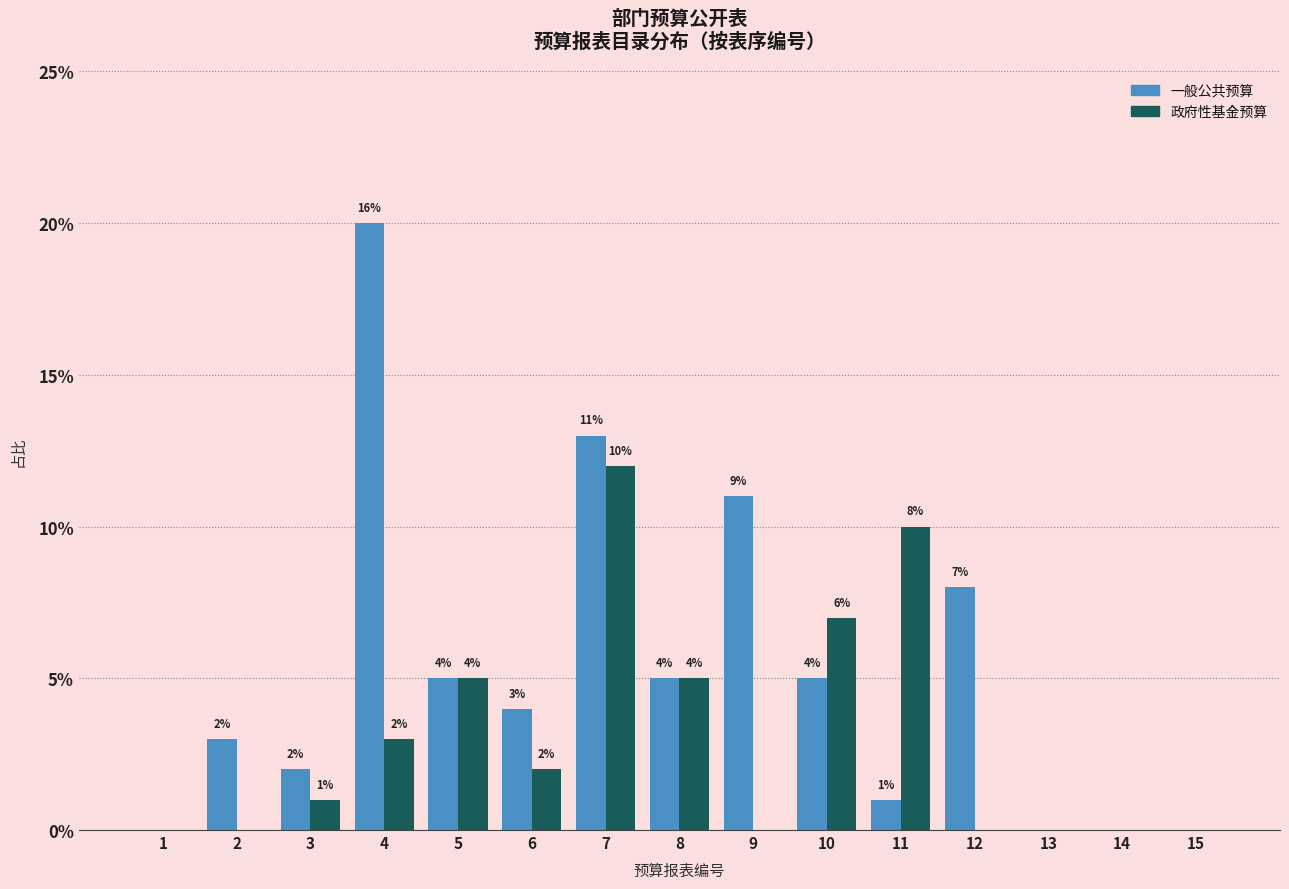

Reading left to right, what are all the values shown in this chart?

一般公共预算: 1=0	2=3	3=2	4=20	5=5	6=4	7=13	8=5	9=11	10=5	11=1	12=8	13=0	14=0	15=0
政府性基金预算: 1=0	2=0	3=1	4=3	5=5	6=2	7=12	8=5	9=0	10=7	11=10	12=0	13=0	14=0	15=0